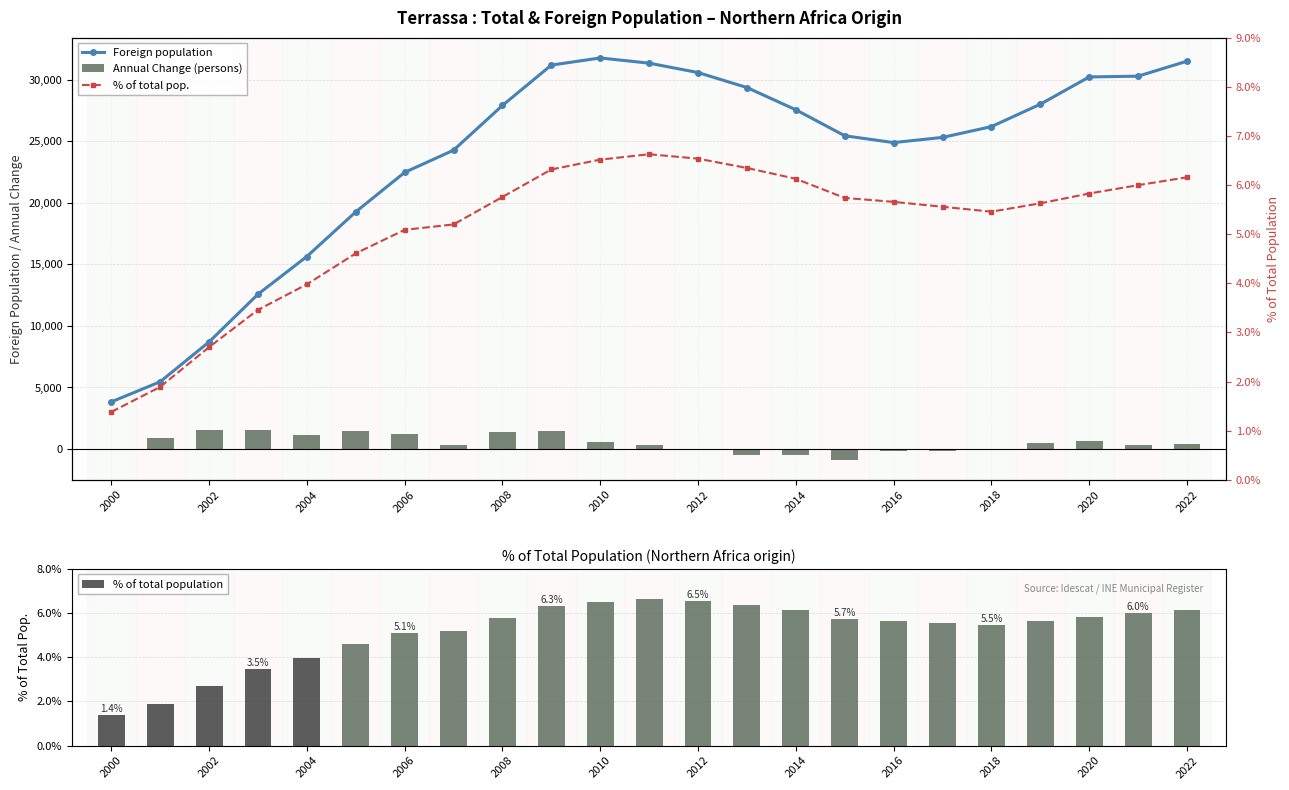

Which category has the lowest value in the Foreign population series?

2000